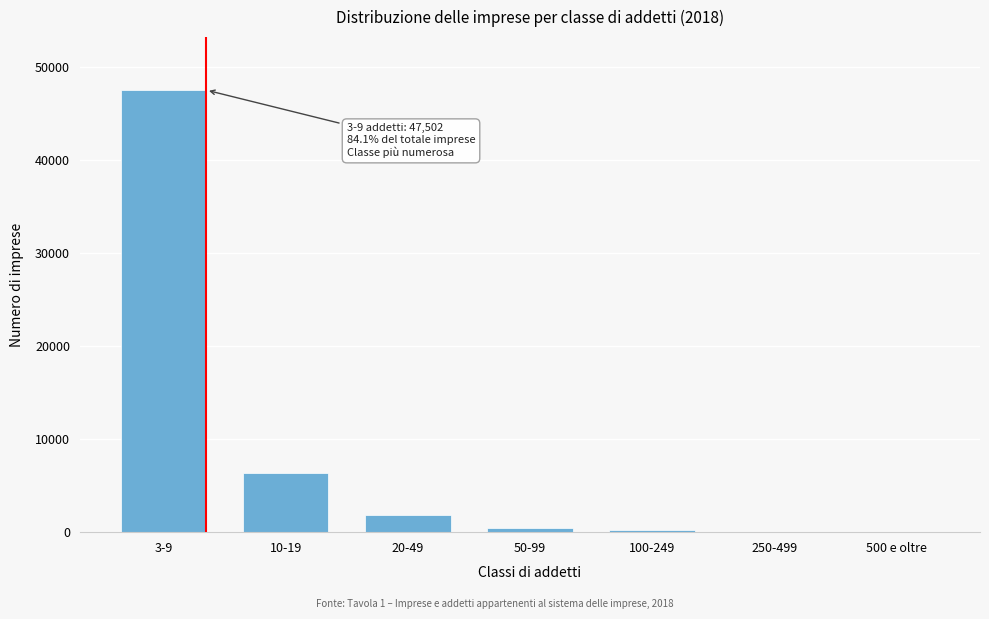

What is the sum of all values?

56465